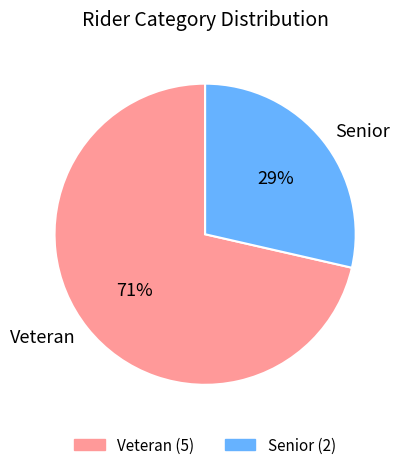

Between Senior and Veteran, which is larger?

Veteran